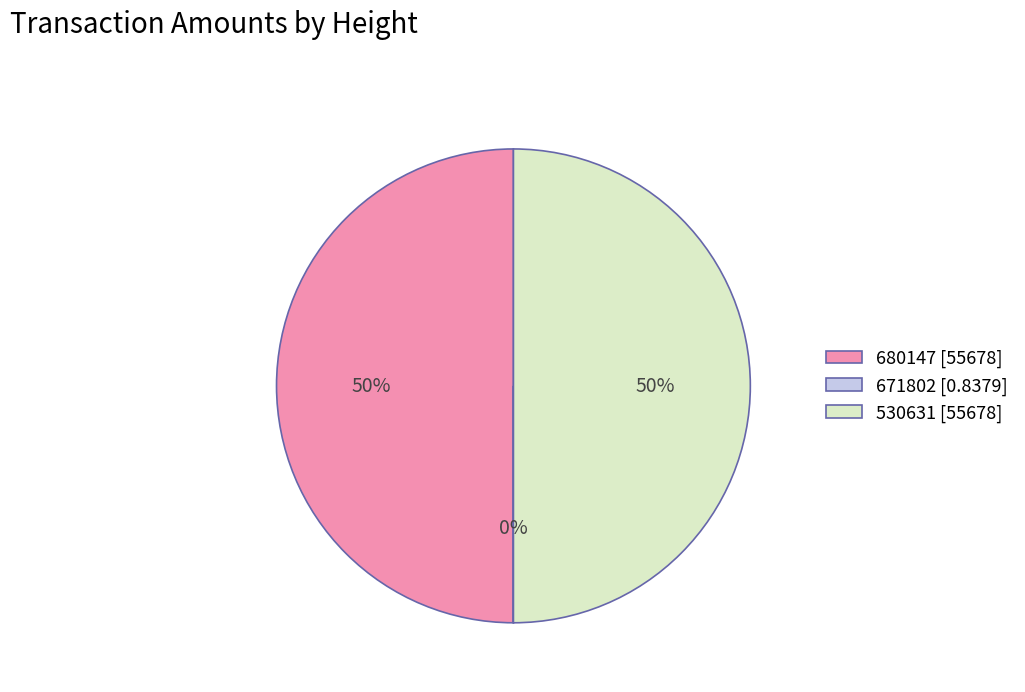

True or false: 530631 accounts for 50% of the total.

True